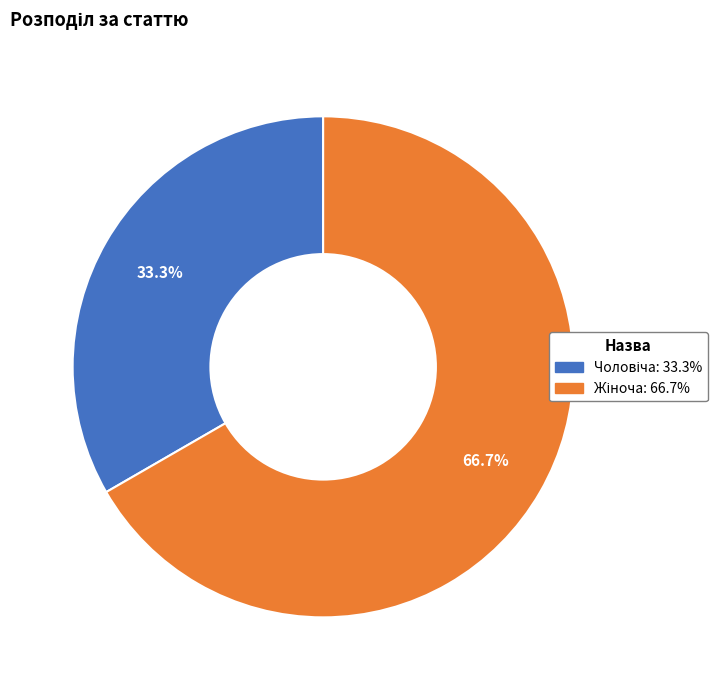

Is there any slice that represents more than half of the pie?

Yes